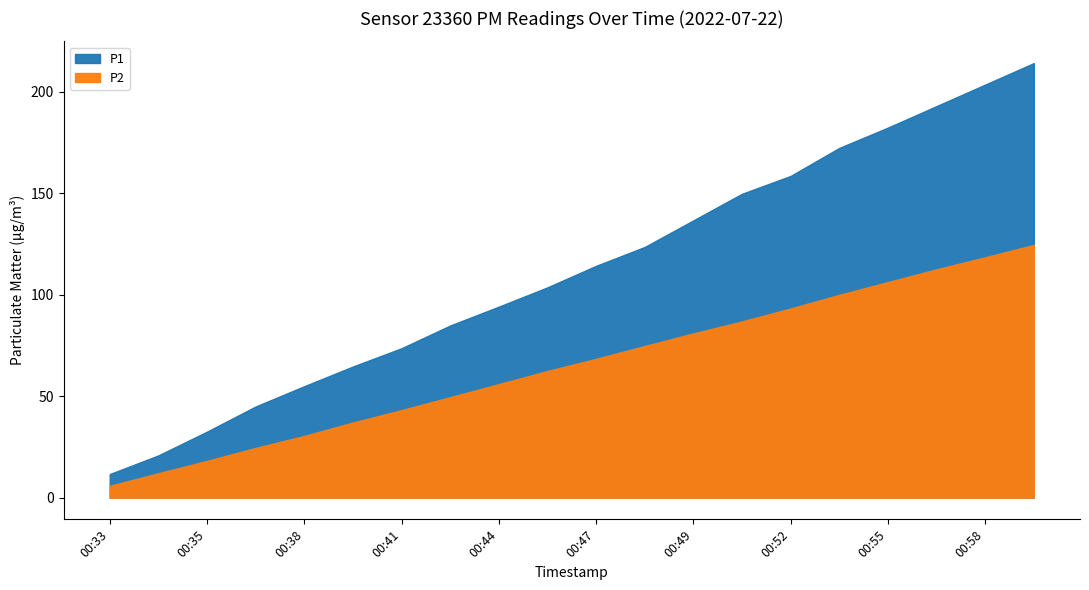

Between 00:58 and 00:48, which is larger?

00:58